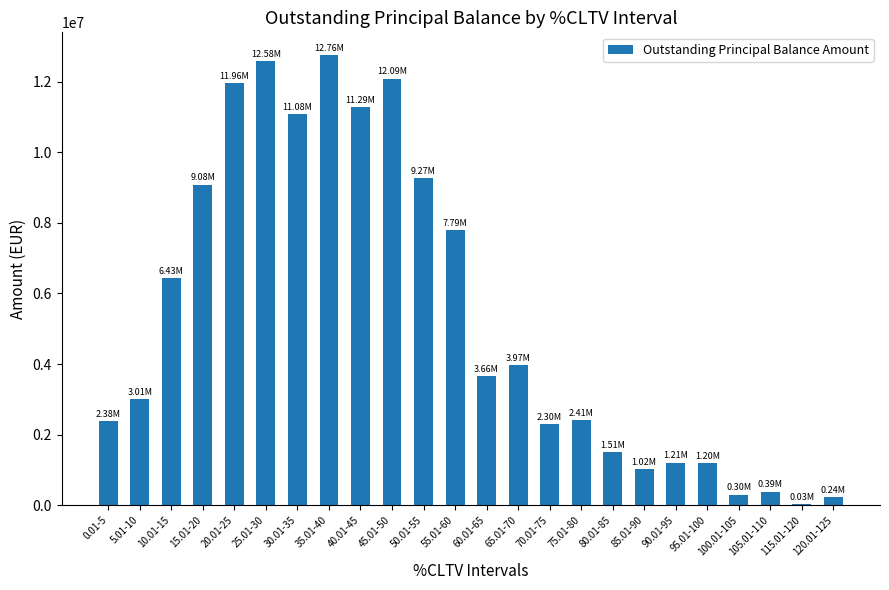

The chart shows a value of 8432857.1 at 10.01-15. True or false?

False